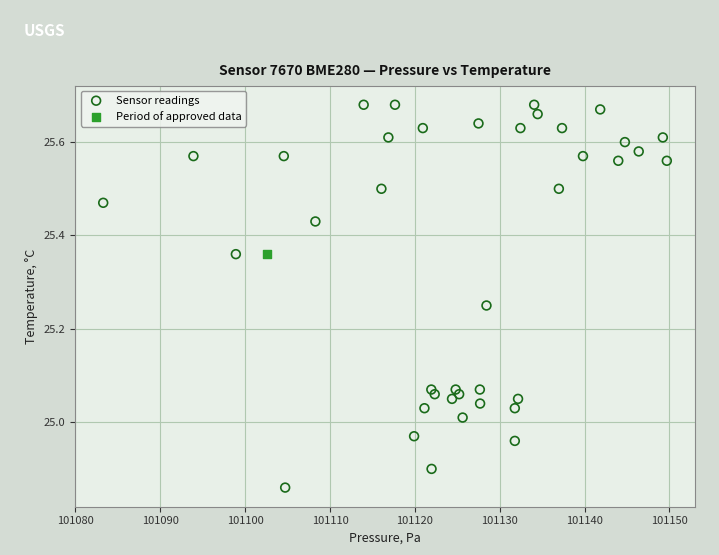

What are all the series names shown in the legend?

Sensor readings, Period of approved data